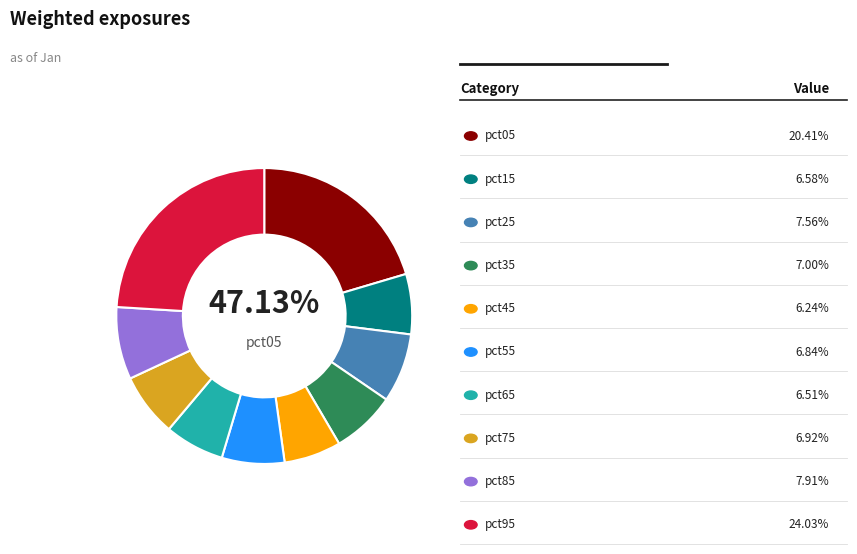

True or false: pct15 accounts for 16% of the total.

False